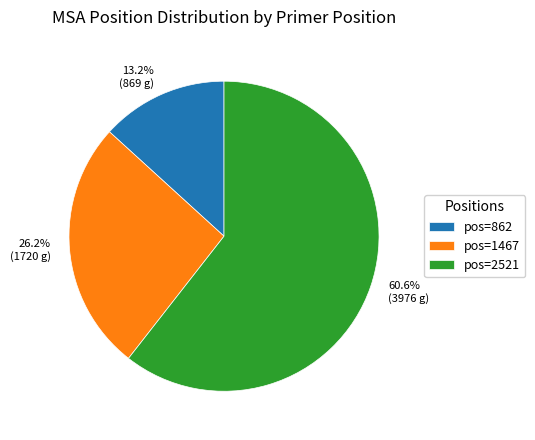

Is there any slice that represents more than half of the pie?

Yes